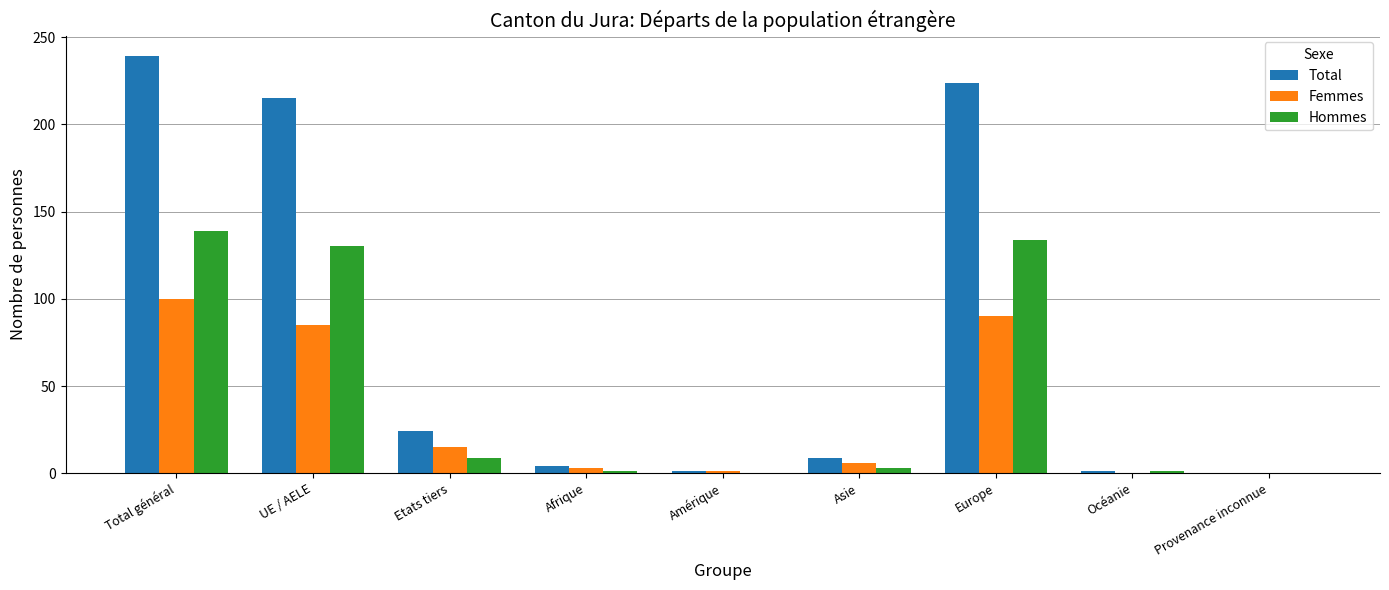

At which label is Total closest to 119?

Etats tiers